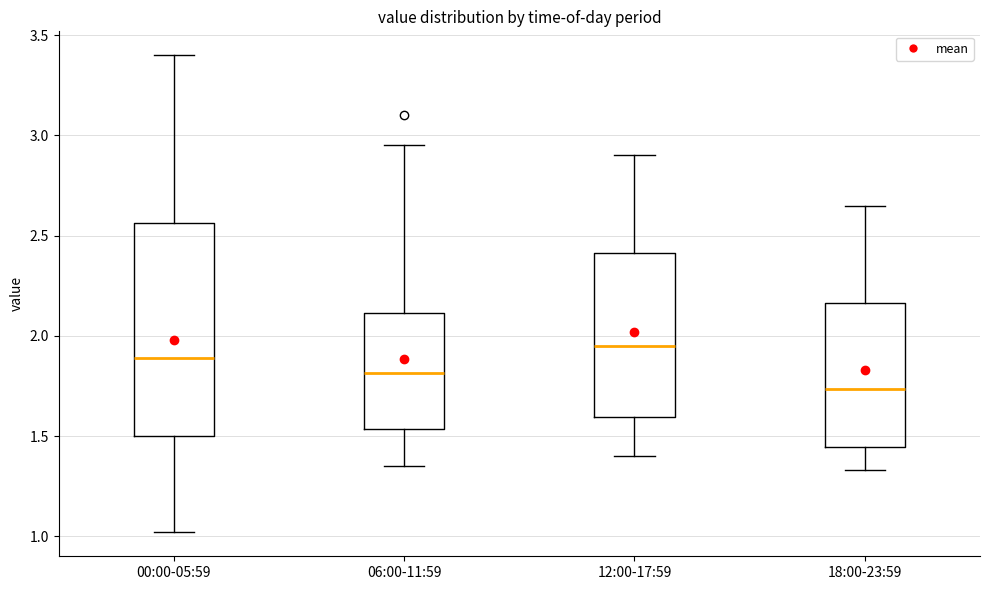

Where does the lower whisker of the box for 12:00-17:59 end on the y-axis? The values are not printed on the chart, so give them approximately, as read against the axis.

1.40